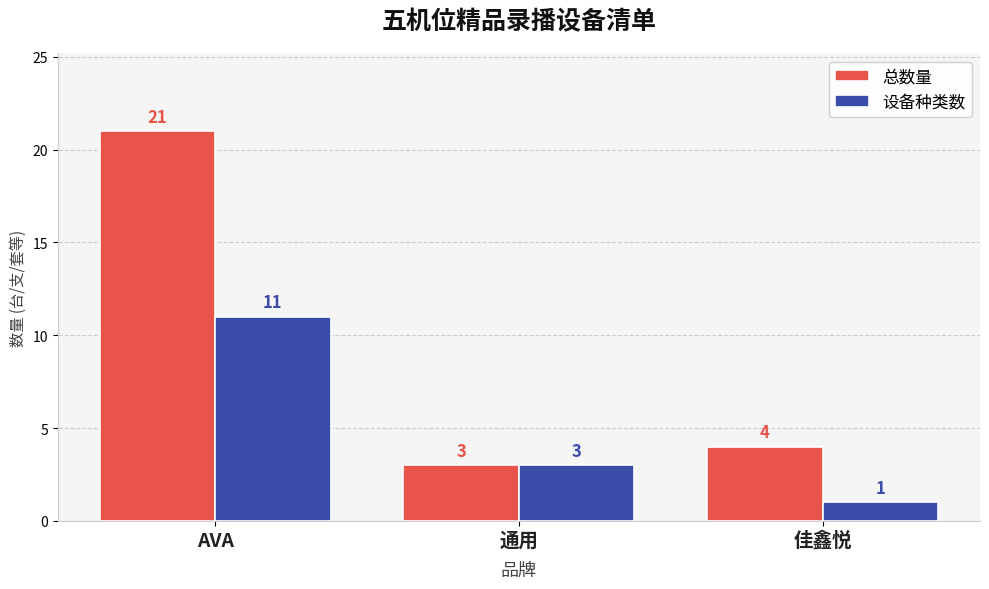

How many 设备种类数 values are between 1 and 11?

3